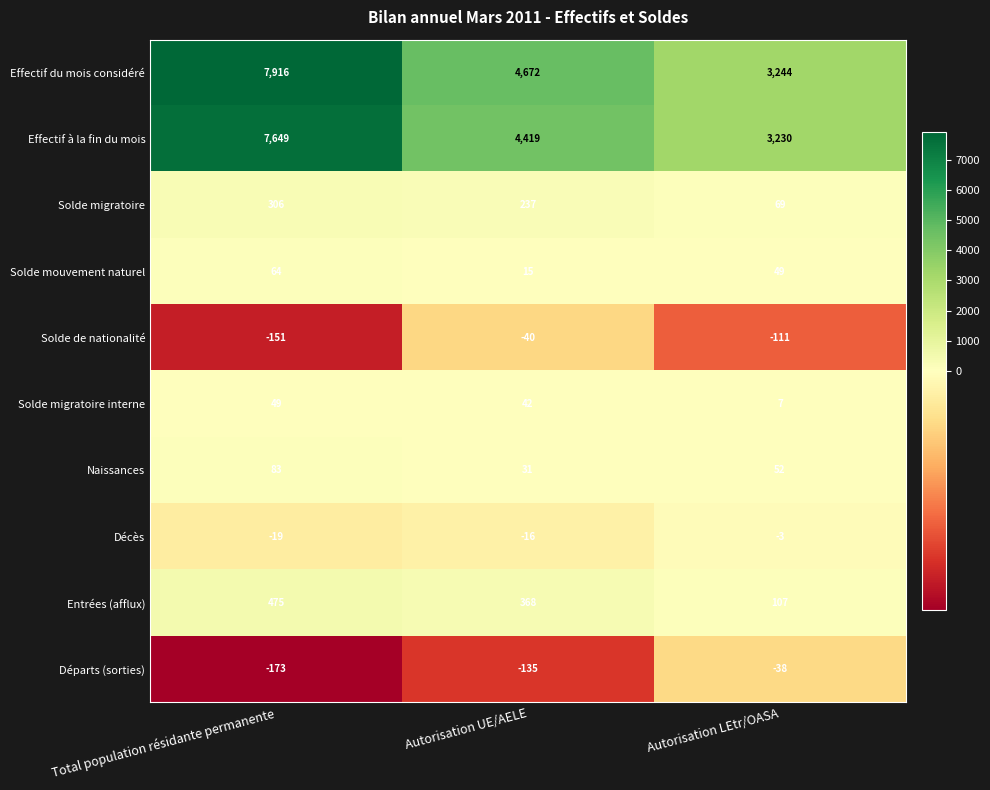

Which series has the widest spread of values?

Effectif du mois considéré